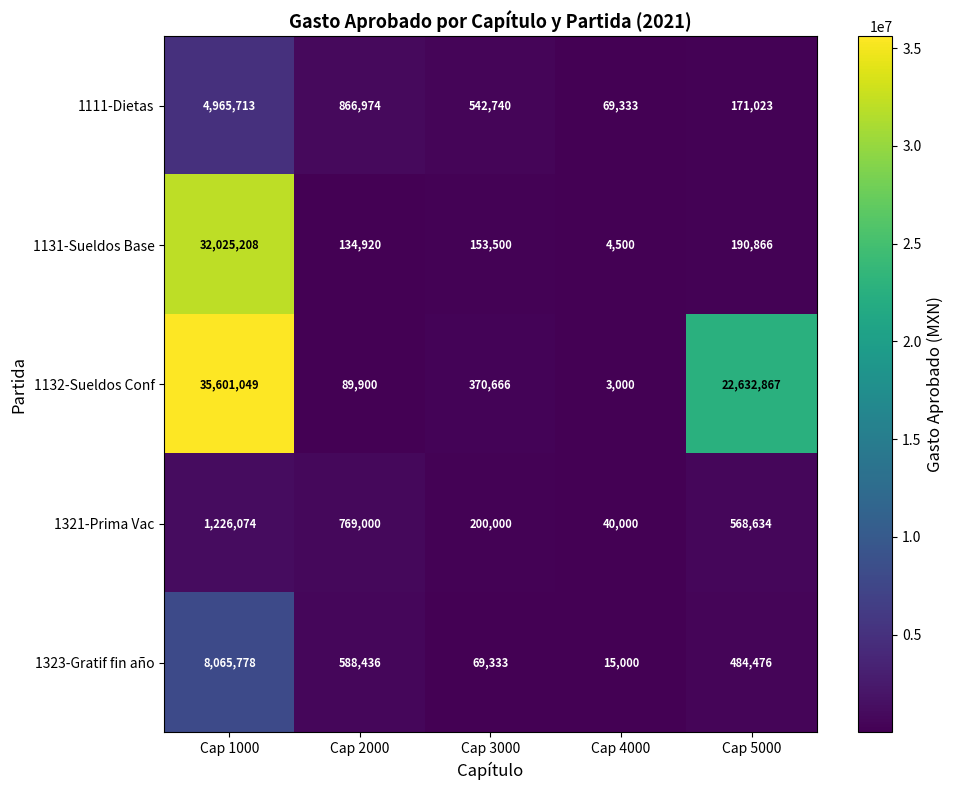

The 1323-Gratif fin año series shows 484476 at Cap 5000. True or false?

True